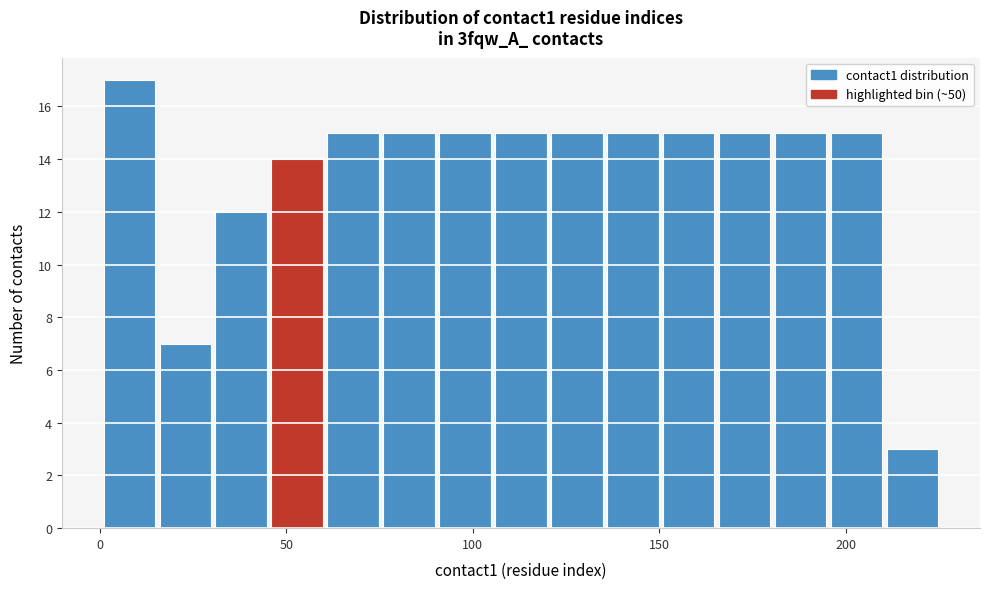

Around what value on the x-axis is the tallest bar? Give the approximate position of its centre, as read against the axis.

10